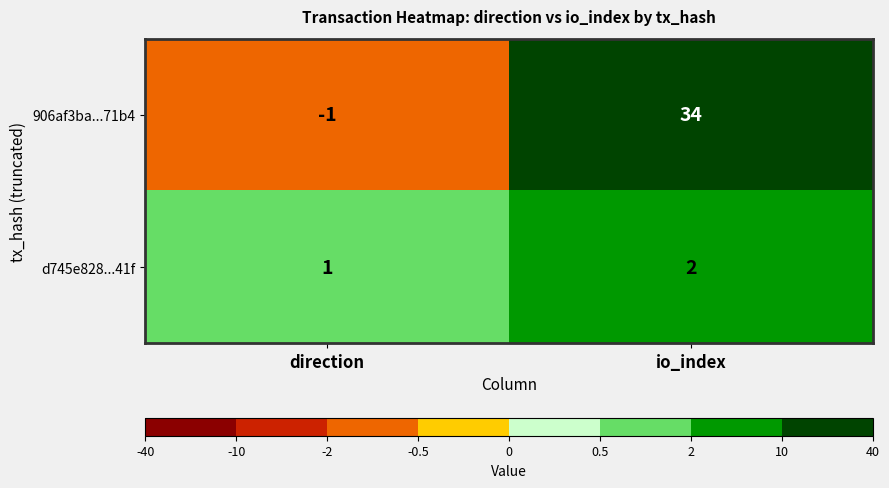

At which label is d745e828...41f closest to 1?

direction